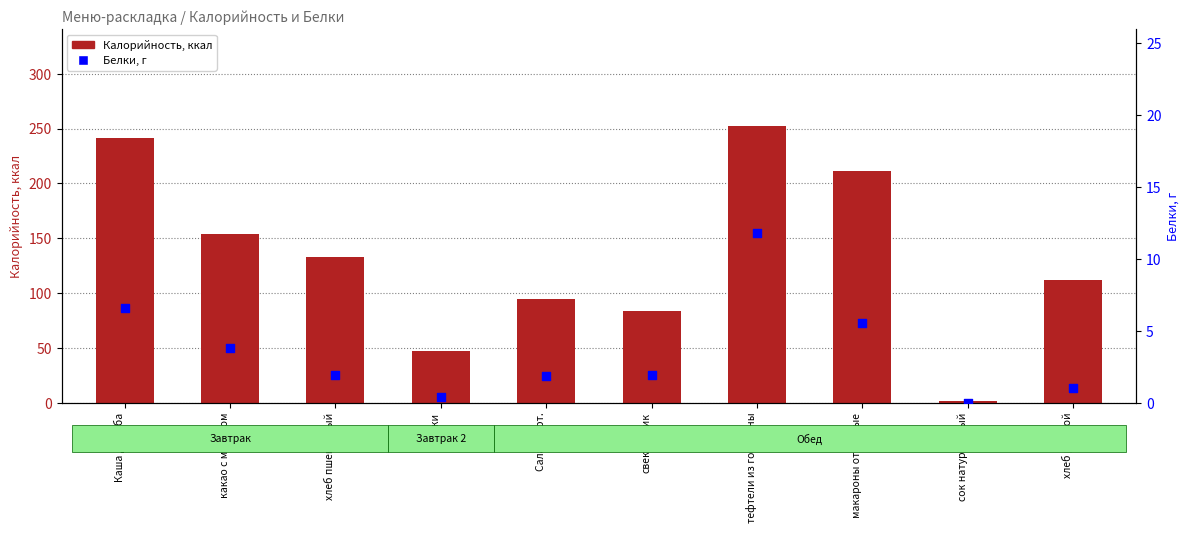

Which series has the widest spread of Y values?

Калорийность